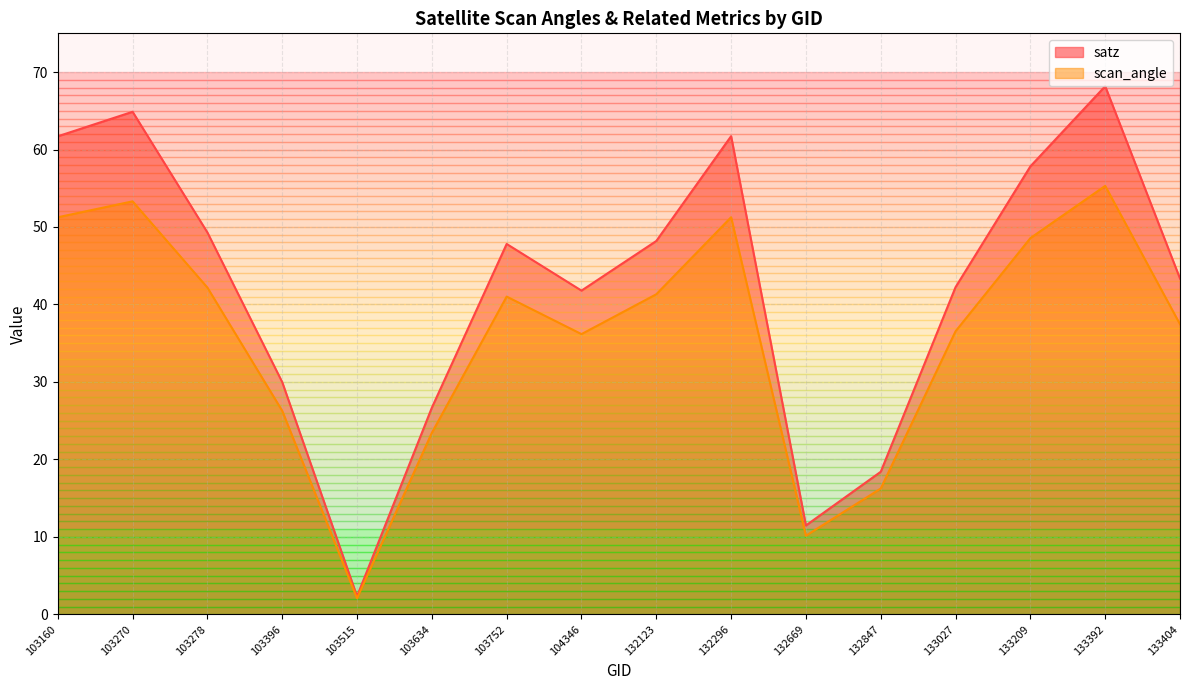

True or false: satz and scan_angle cross at least once.

False